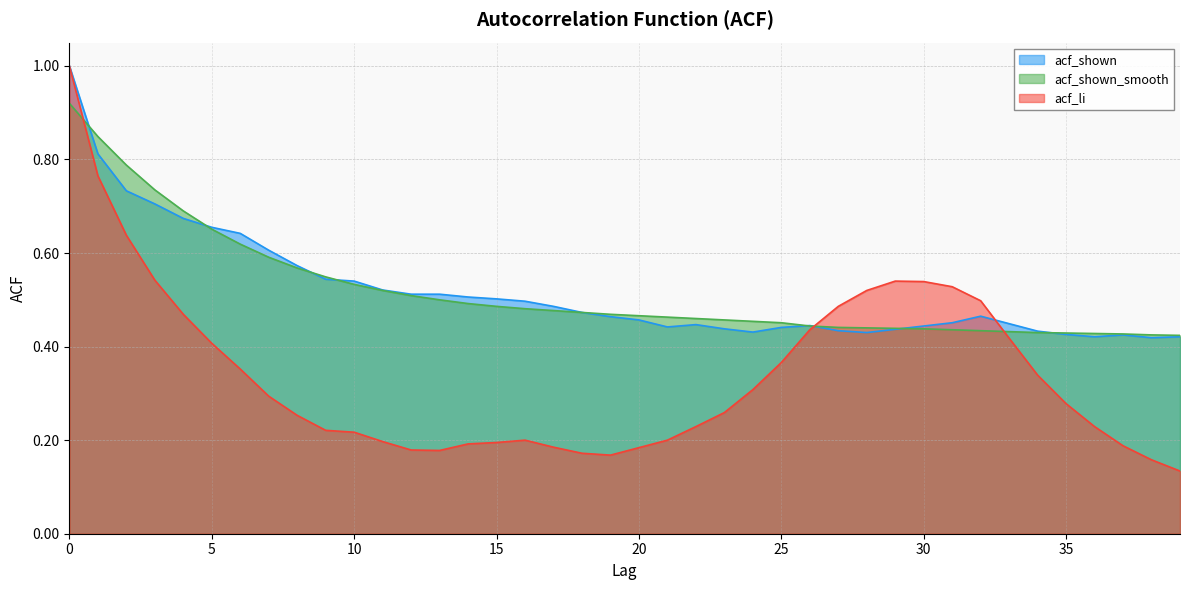

Rank the series by their maximum value, from highest to lowest.

acf_shown, acf_li, acf_shown_smooth